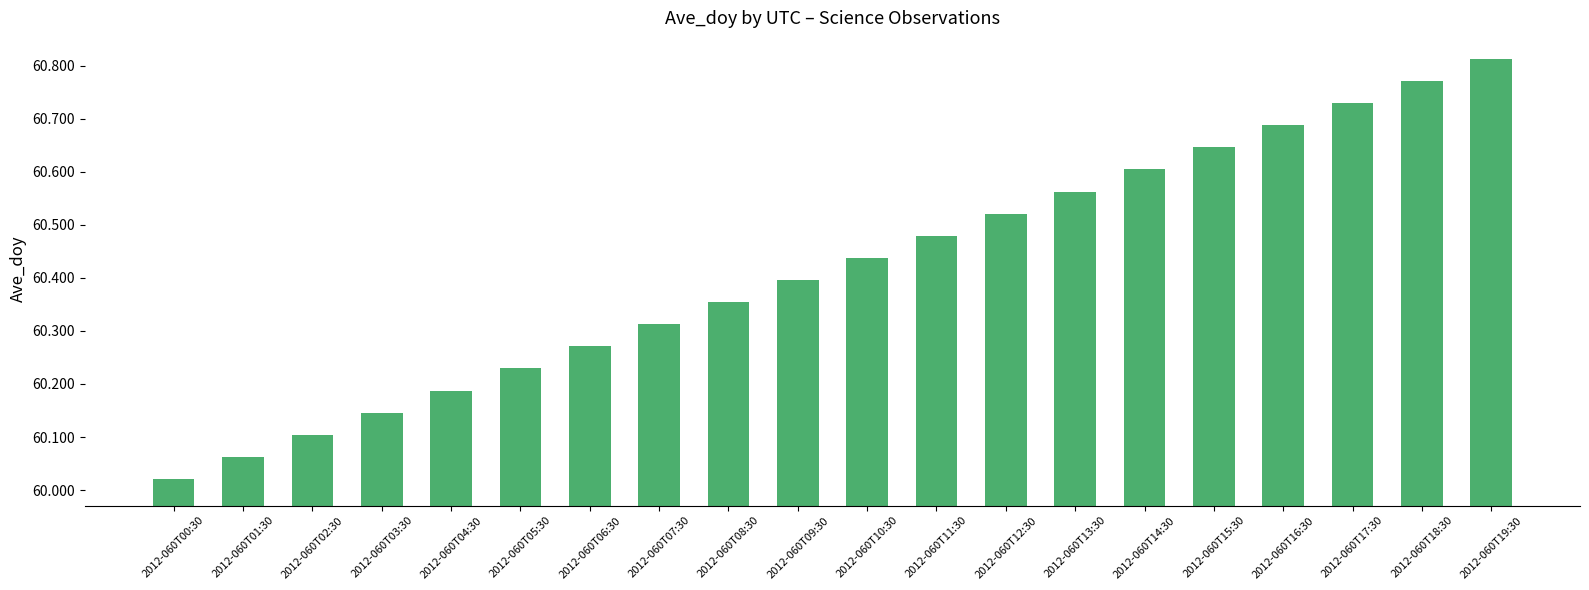

Between 2012-060T14:30 and 2012-060T06:30, which is larger?

2012-060T14:30